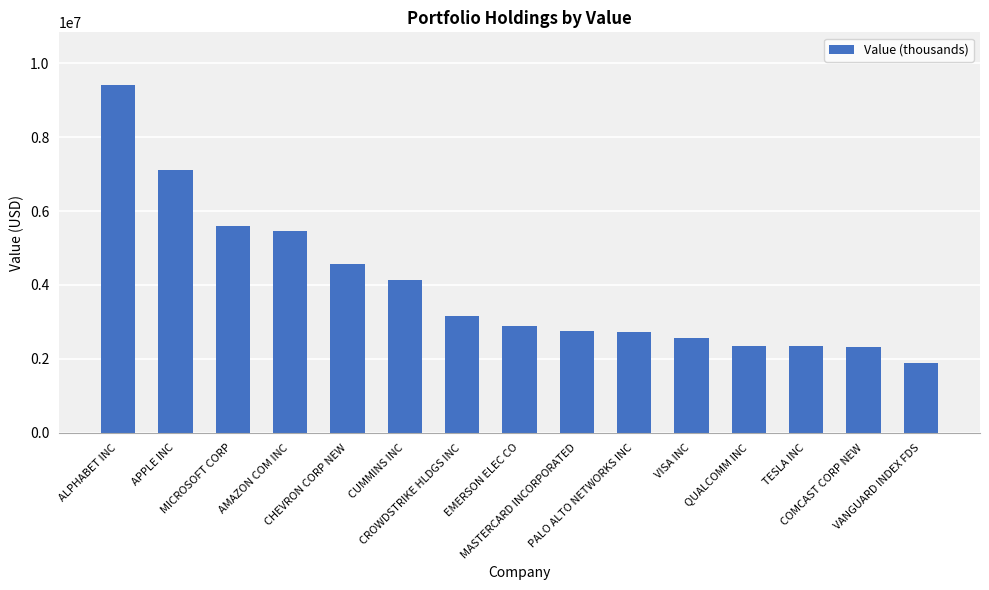

What is the value of the 6th bar from the left?

4123703